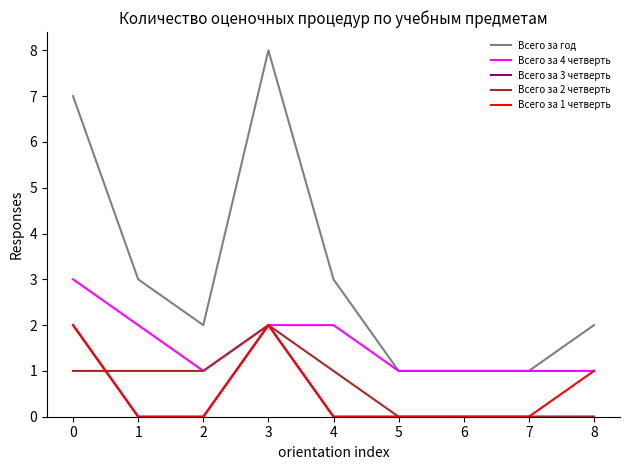

Which series has the largest total across all categories?

Всего за год